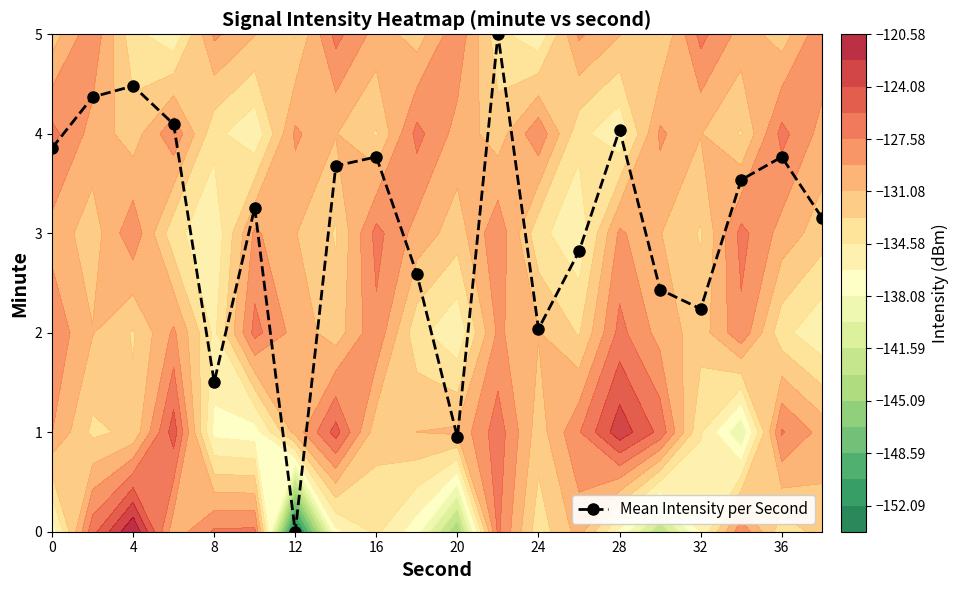

What is the greatest value displayed?

5.0